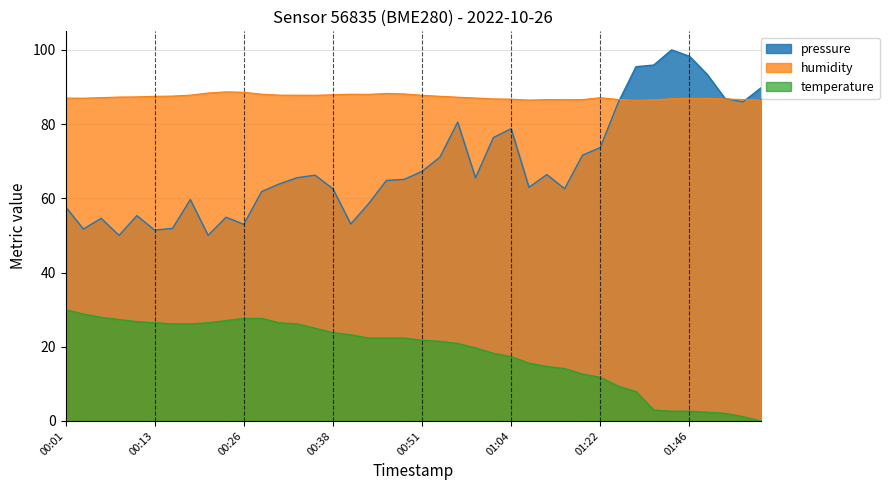

At which category is the sum across all series the highest?

01:30